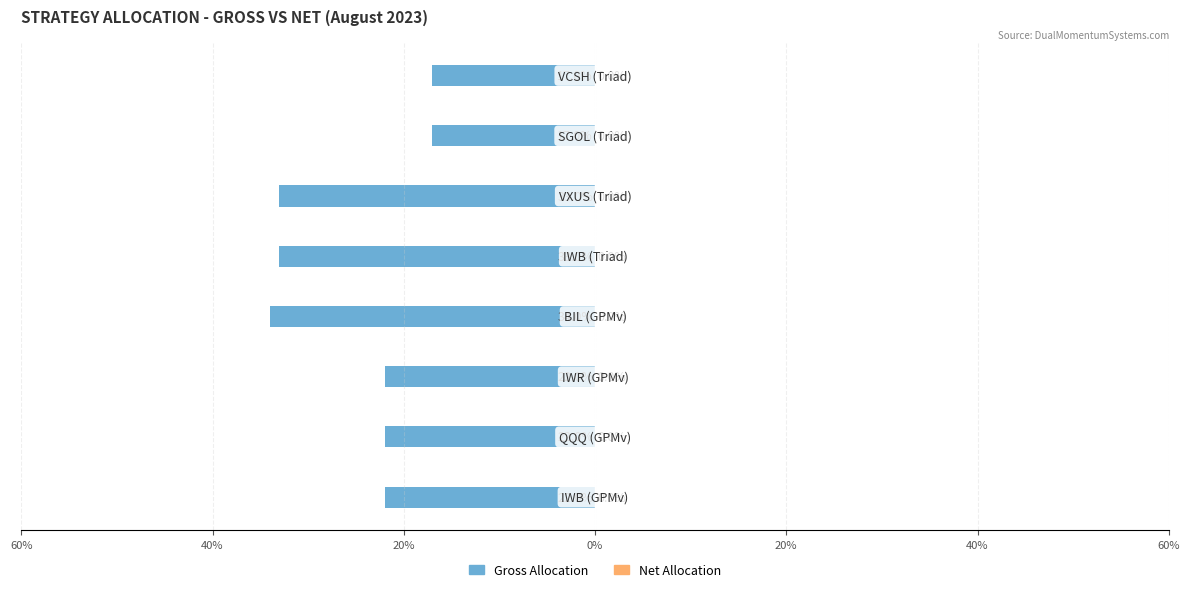

Are the bars horizontal?

Yes